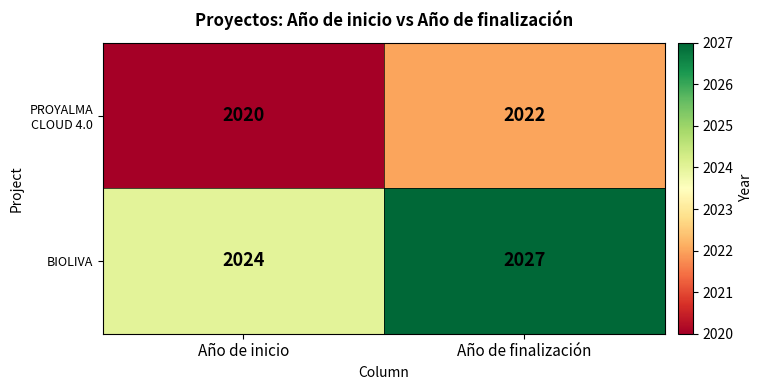

Which series has the widest spread of values?

BIOLIVA